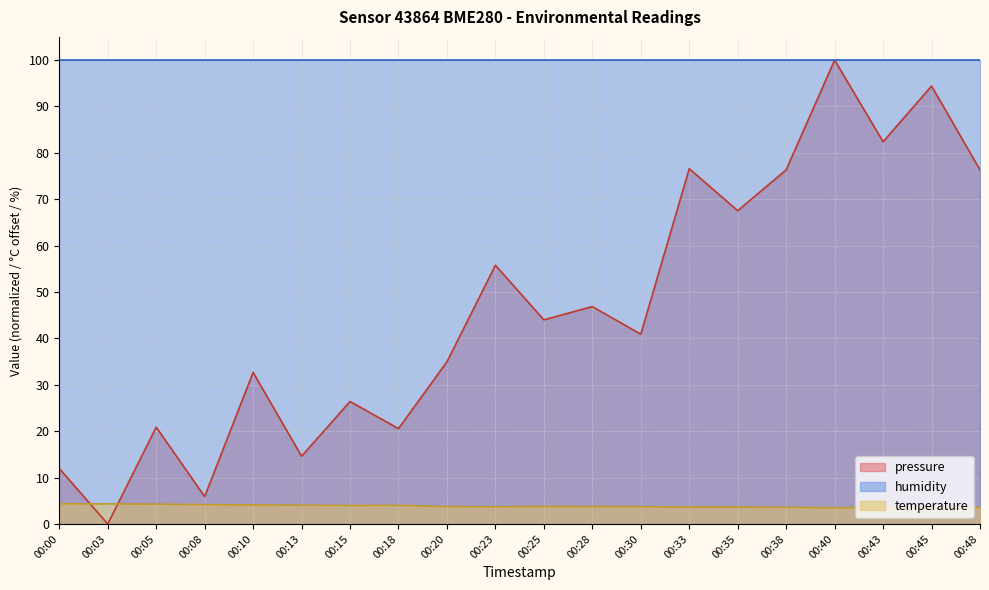

Which series ends up on top after the final intersection of pressure and temperature?

pressure